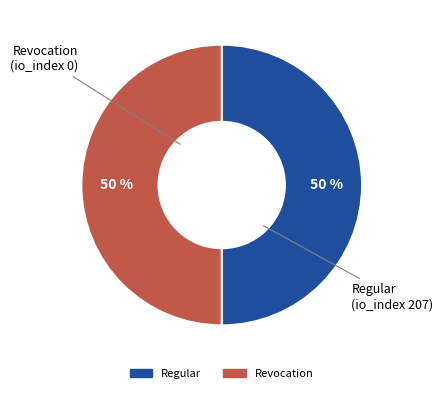

To the nearest percent, what is the average slice percentage?

50%